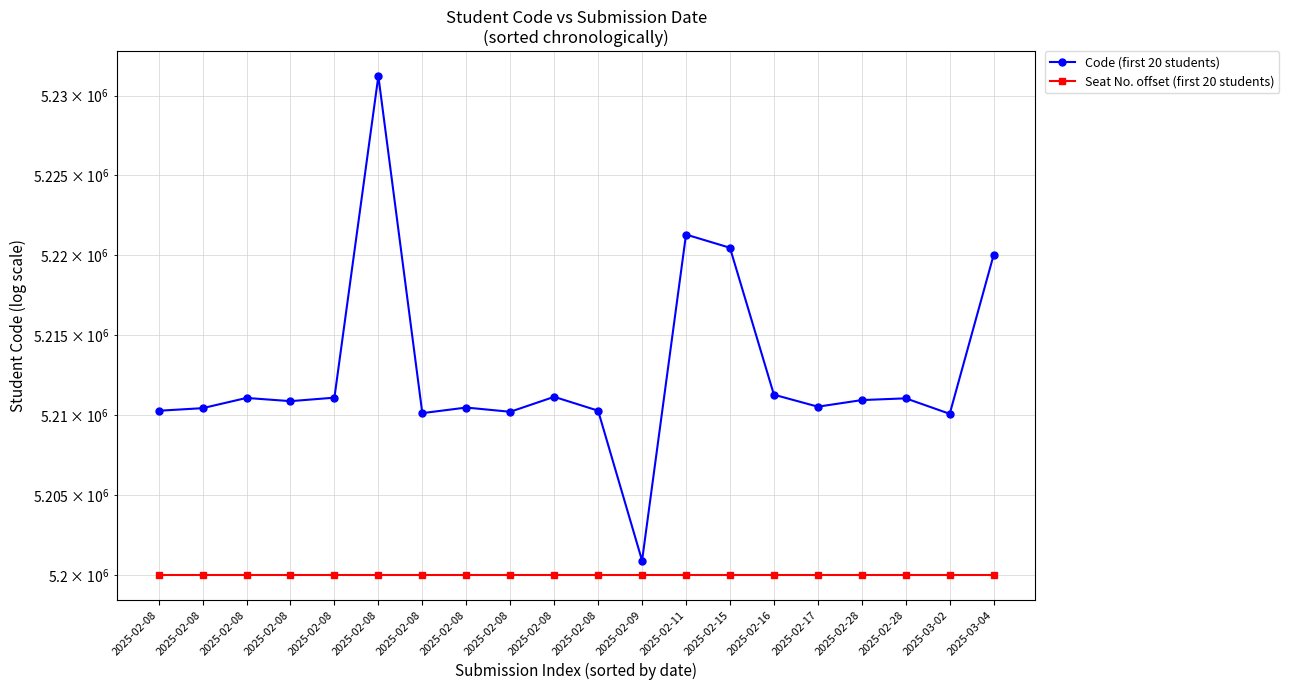

Rank the categories by Seat No. offset (first 20 students) value from lowest to highest.

2025-02-08, 2025-02-08, 2025-02-08, 2025-02-08, 2025-02-08, 2025-02-08, 2025-02-08, 2025-02-08, 2025-02-08, 2025-02-08, 2025-02-08, 2025-02-09, 2025-02-11, 2025-02-15, 2025-02-16, 2025-02-17, 2025-02-28, 2025-02-28, 2025-03-02, 2025-03-04